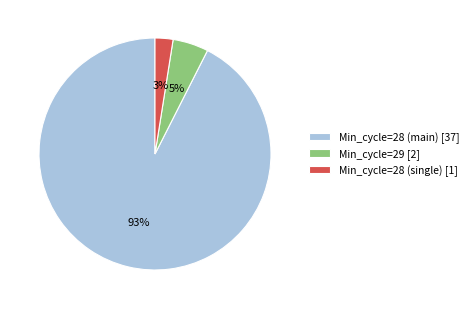

Between Min_cycle=28 (main) [37] and Min_cycle=28 (single) [1], which is larger?

Min_cycle=28 (main) [37]